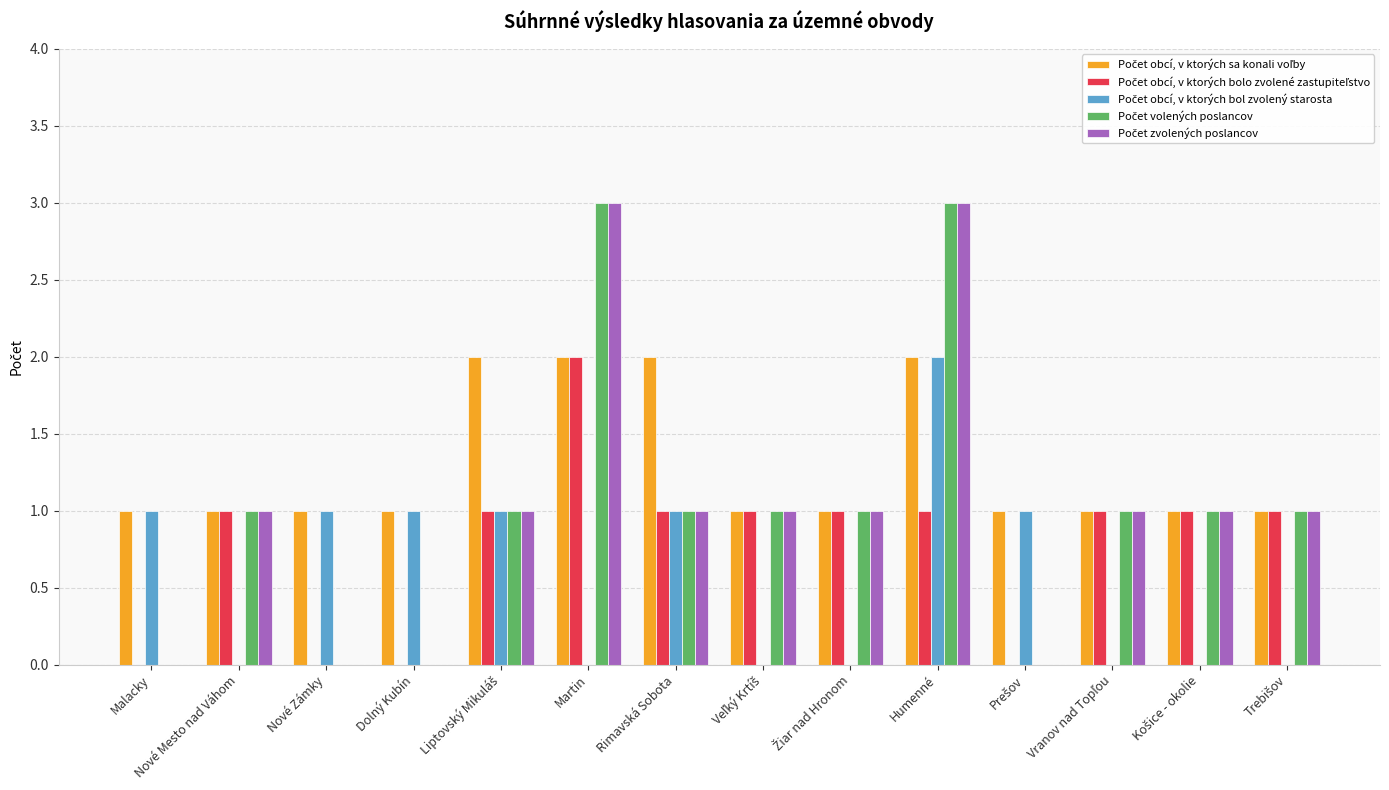

What is the total value across all series at Rimavská Sobota?

6